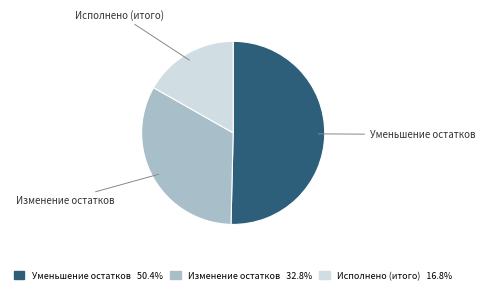

Rank the categories by value from highest to lowest.

Уменьшение остатков, Изменение остатков, Исполнено (итого)